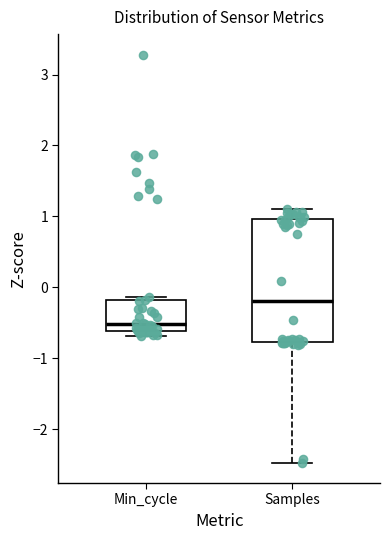

Which box is the tallest, from its lower edge to its upper edge?

Samples